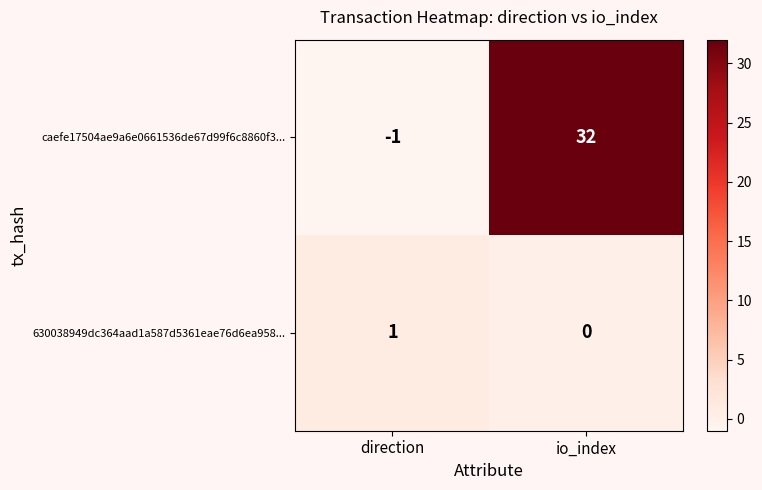

What is the total value across all series at io_index?

32